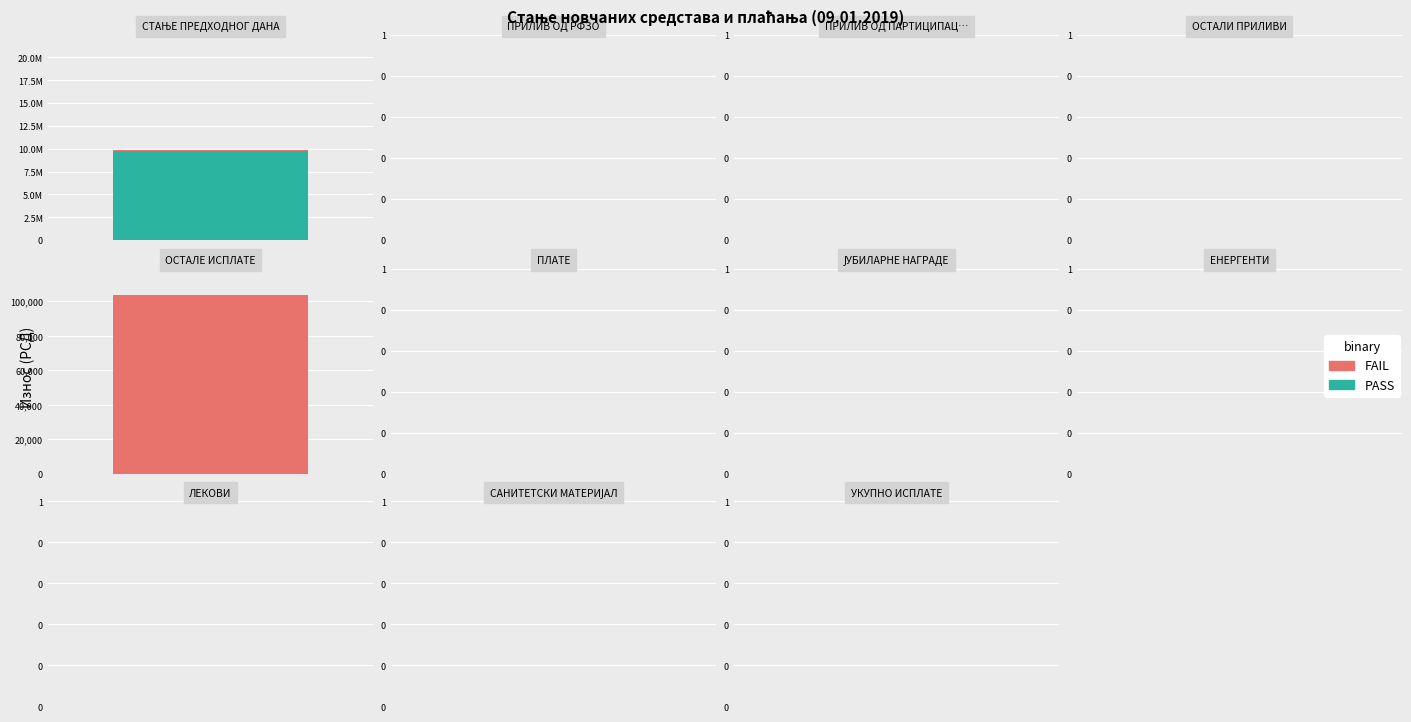

Is the value of FAIL at ПРИЛИВ ОД ПАРТИЦИПАЦИЈЕ greater than the value of PASS at УКУПНО ИСПЛАТЕ?

No